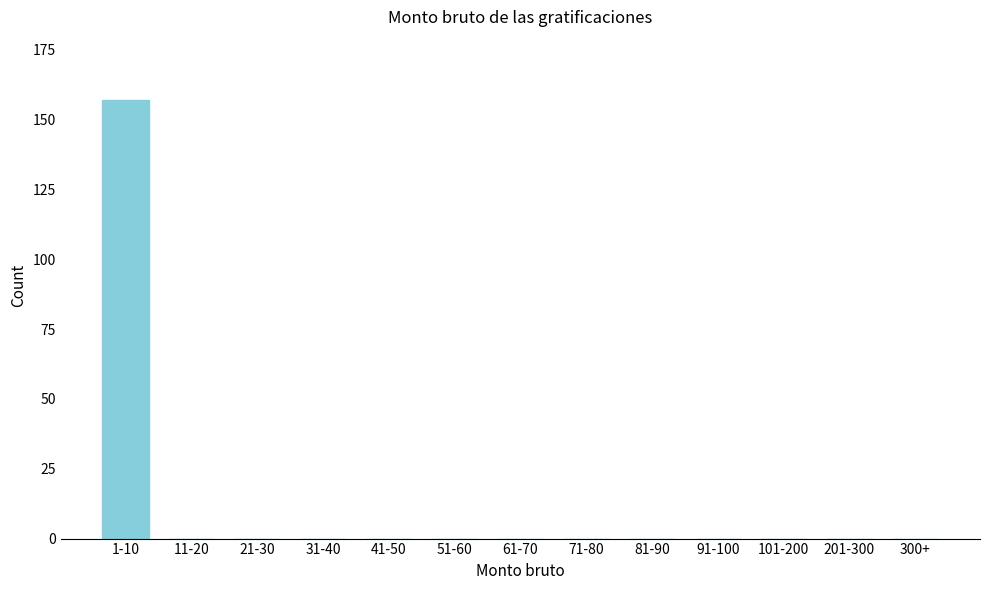

Reading left to right, list all the values displayed in this chart.

1-10=157	11-20=0	21-30=0	31-40=0	41-50=0	51-60=0	61-70=0	71-80=0	81-90=0	91-100=0	101-200=0	201-300=0	300+=0